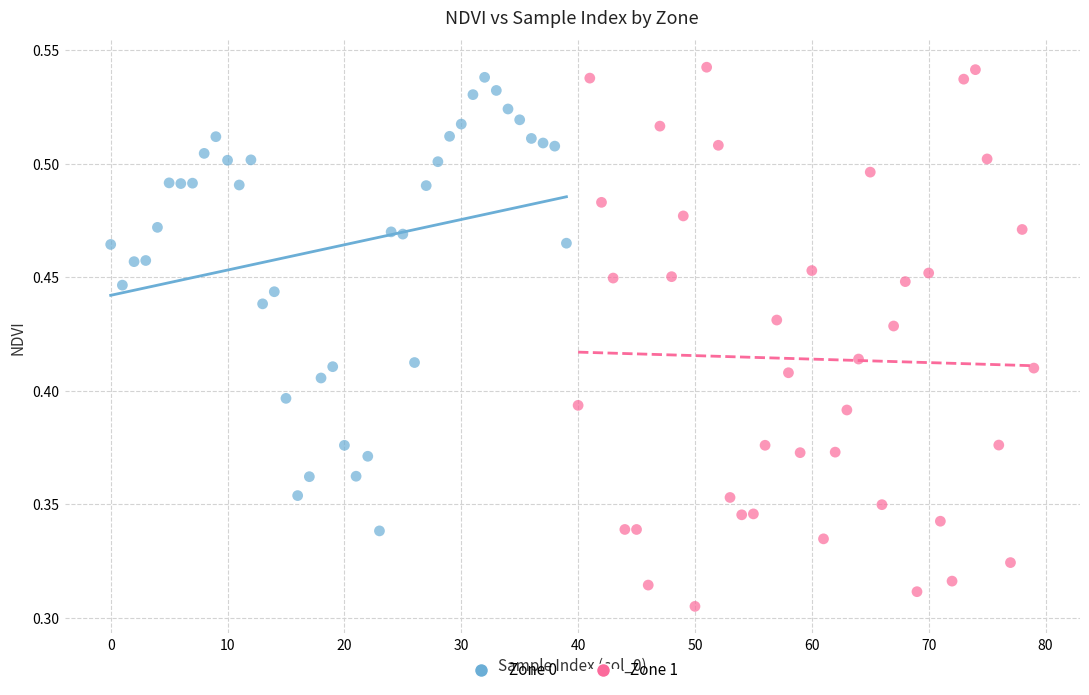

Which series has the widest spread of Y values?

Zone 1